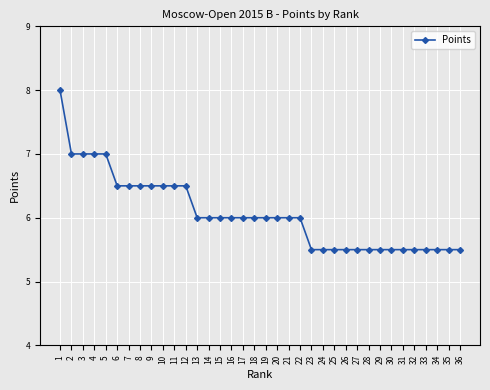

Is it true that the value at 36 is 7.3?

False